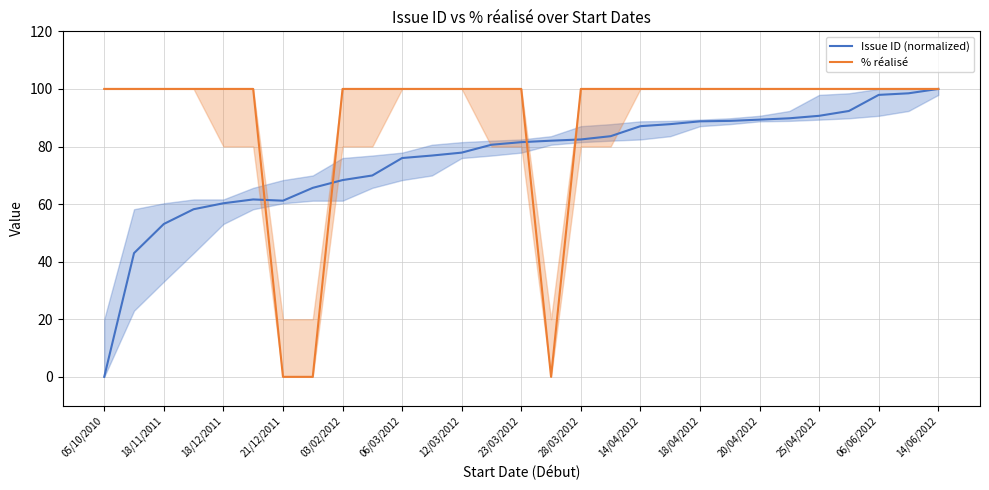

Which category has the lowest value in the Issue ID (normalized) series?

05/10/2010